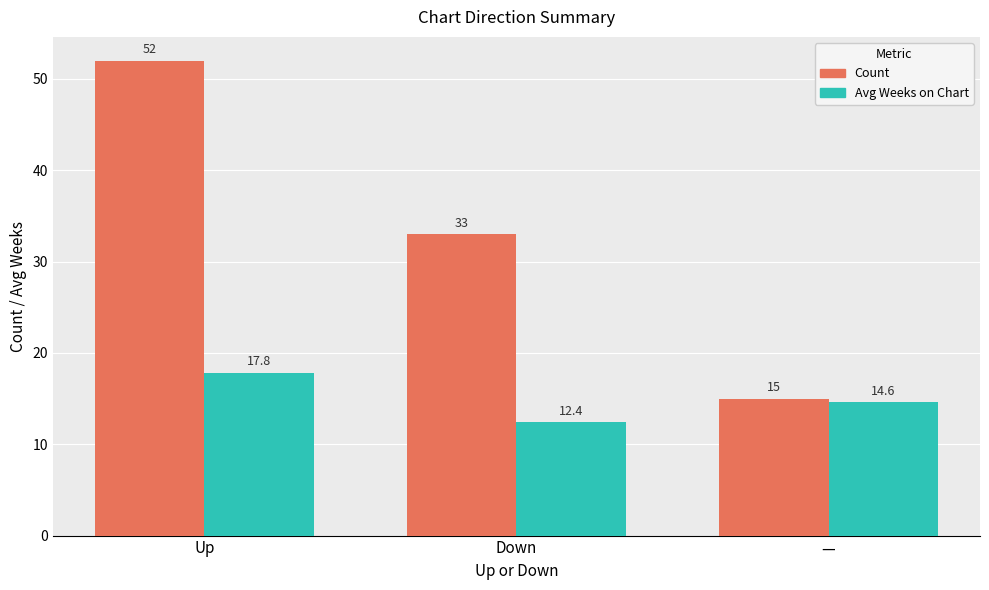

What is the total value across all series at Down?

45.4